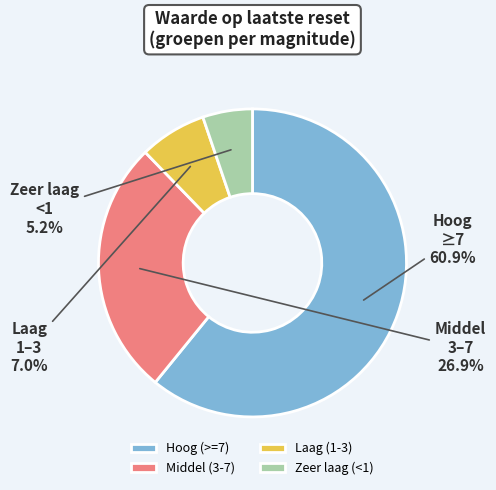

Combined, do Laag (1-3) and Zeer laag (<1) account for over 50%?

No